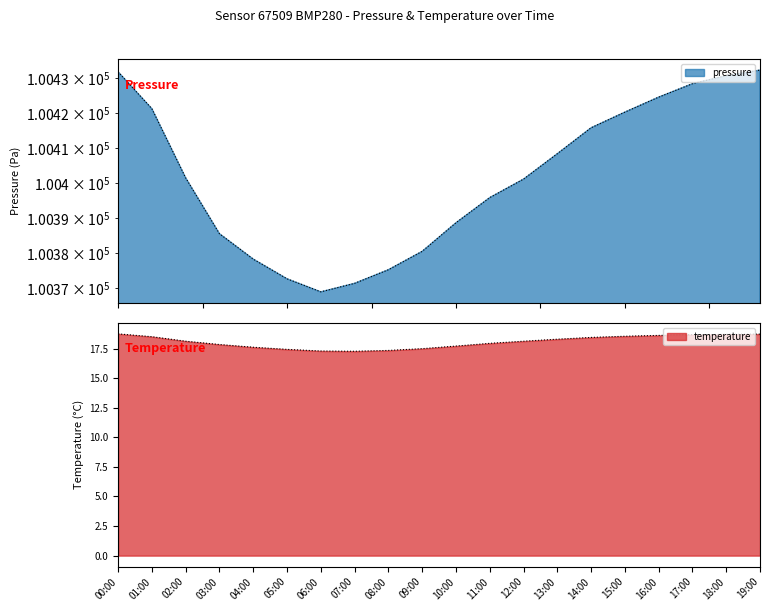

What is the label of the 14th point from the left?

13:00